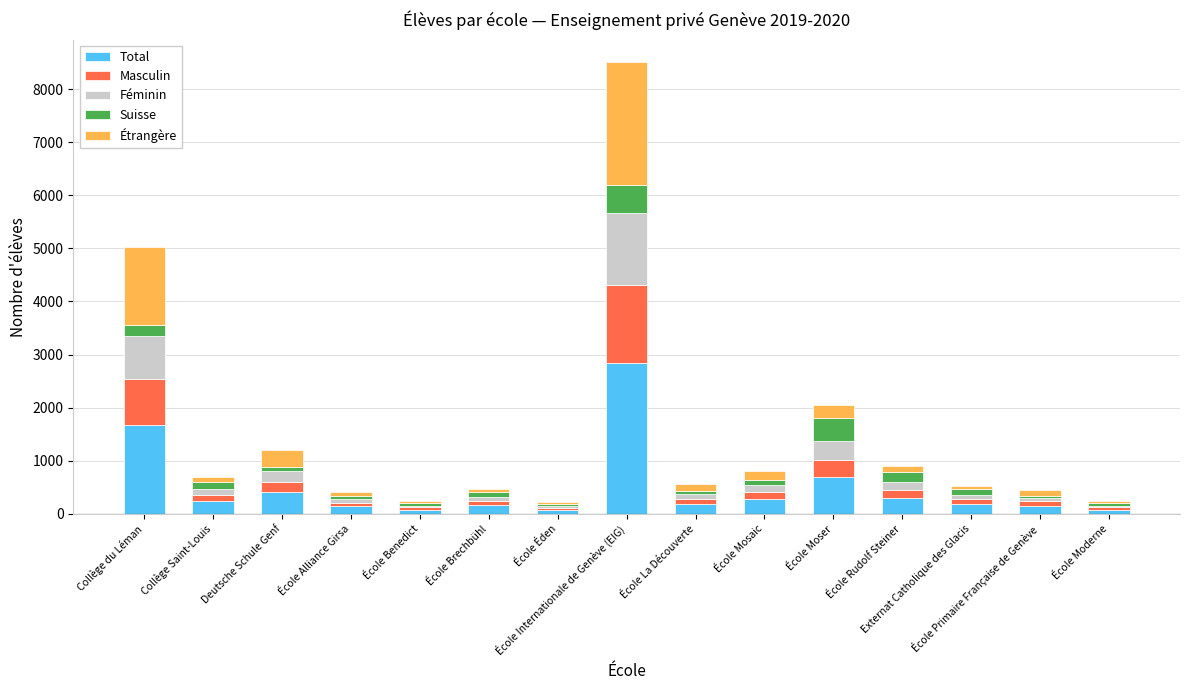

The Total series shows 2836 at École Internationale de Genève (EIG). True or false?

True